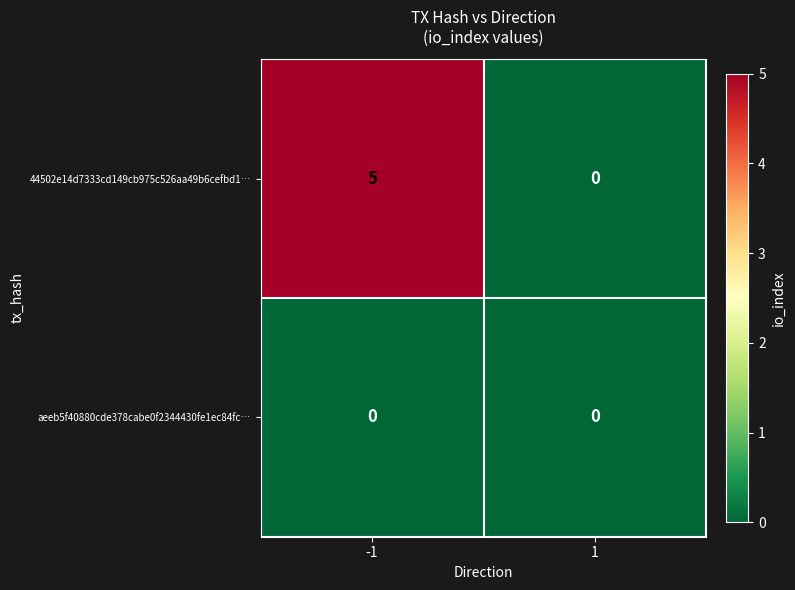

Which series changed the most between -1 and 1?

44502e14d7333cd149cb975c526aa49b6cefbd1…